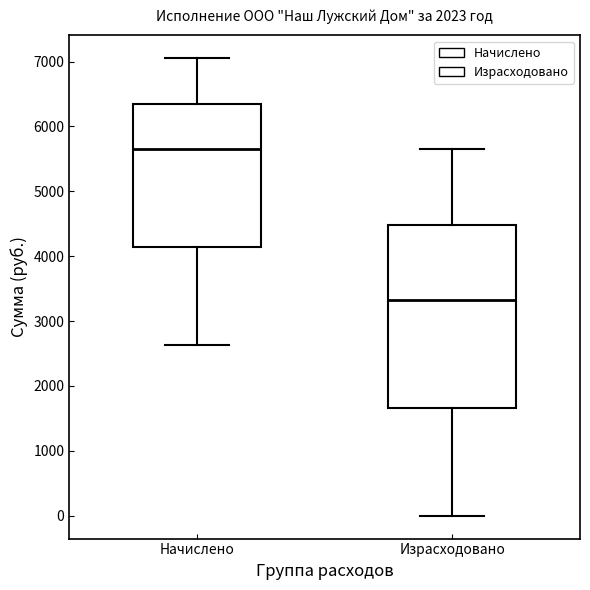

Reading left to right, read every box against the y-axis: the position of its median line, the range the box covers, and the ends of its whiskers. The values are not printed on the chart, so give them approximately, as read against the axis.

Начислено: median 5600, box 4100 to 6300, whiskers 2600 to 7100
Израсходовано: median 3300, box 1700 to 4500, whiskers 0 to 5600